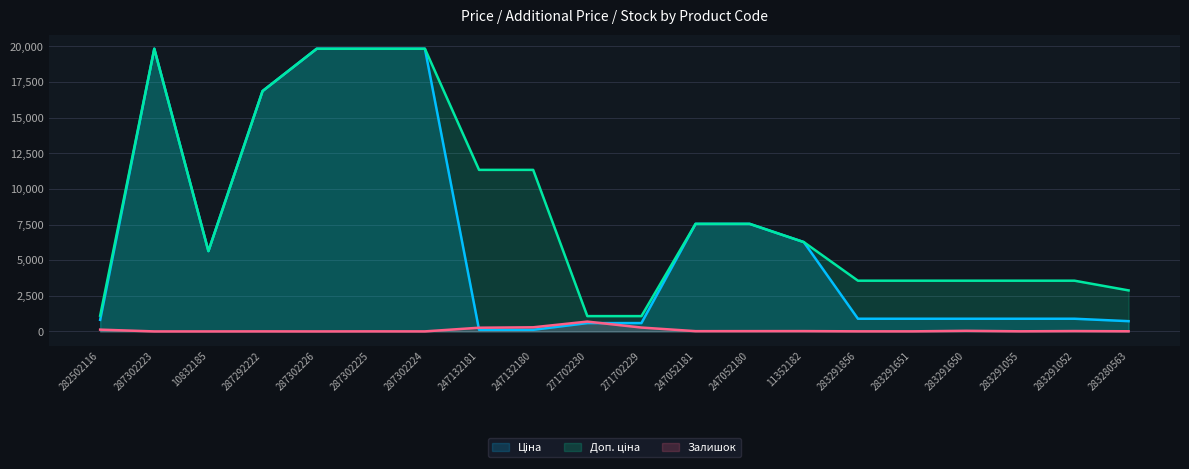

Reading right to left, transcribe all the data shown in this chart.

Ціна: 719.6	889.9	889.9	889.9	889.9	889.9	6266.7	7545.9	7545.9	586.0	586.0	113.3	113.3	19831.1	19831.1	19831.1	16863.2	5636.0	19831.1	813.0
Доп. ціна: 2878.5	3559.7	3559.7	3559.7	3559.7	3559.7	6266.7	7545.9	7545.9	1074.5	1074.5	11334.0	11334.0	19831.1	19831.1	19831.1	16863.2	5636.0	19831.1	1101.8
Залишок: 11.0	26.0	9.0	43.0	6.0	7.0	23.0	21.0	19.0	272.0	690.0	290.0	260.0	3.0	5.0	1.0	4.0	1.0	1.0	125.0